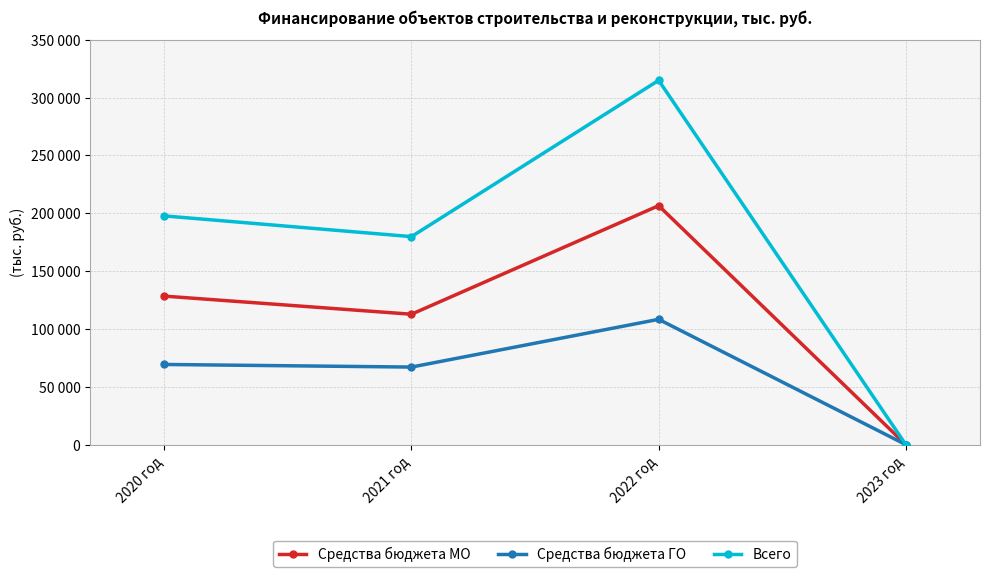

Does the chart have visible grid lines?

Yes